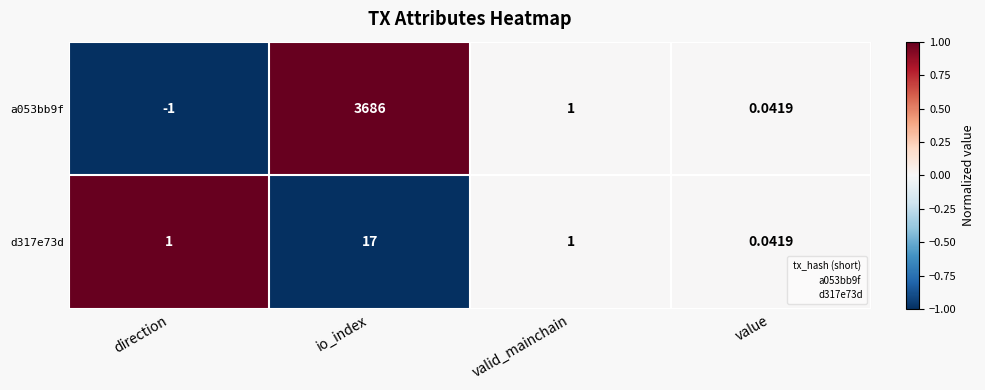

List the labels in order of a053bb9f value, smallest first.

direction, value, valid_mainchain, io_index